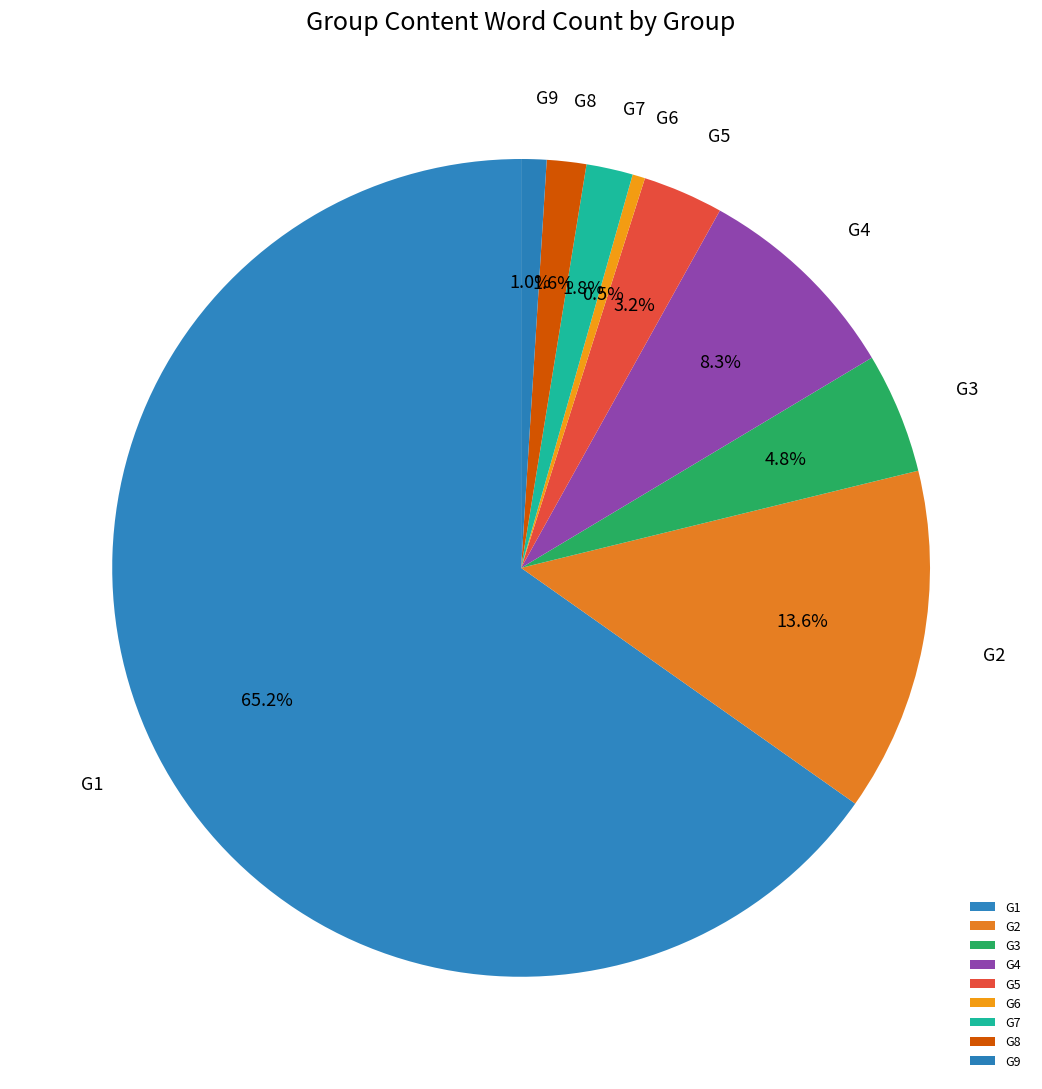

Count the number of slices in the pie.

9